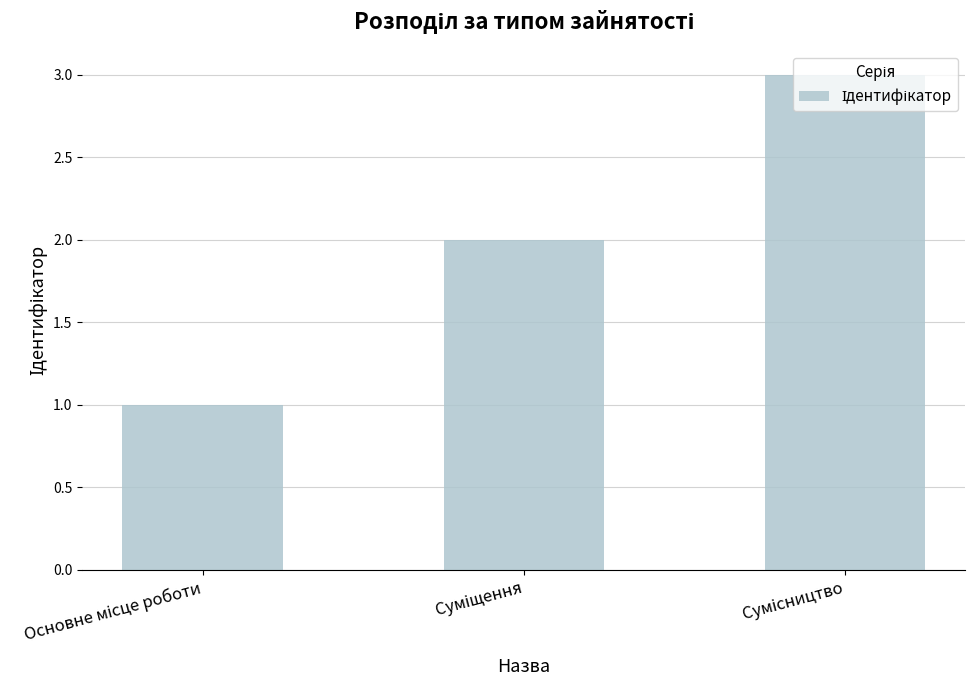

What is the maximum value shown in the chart?

3